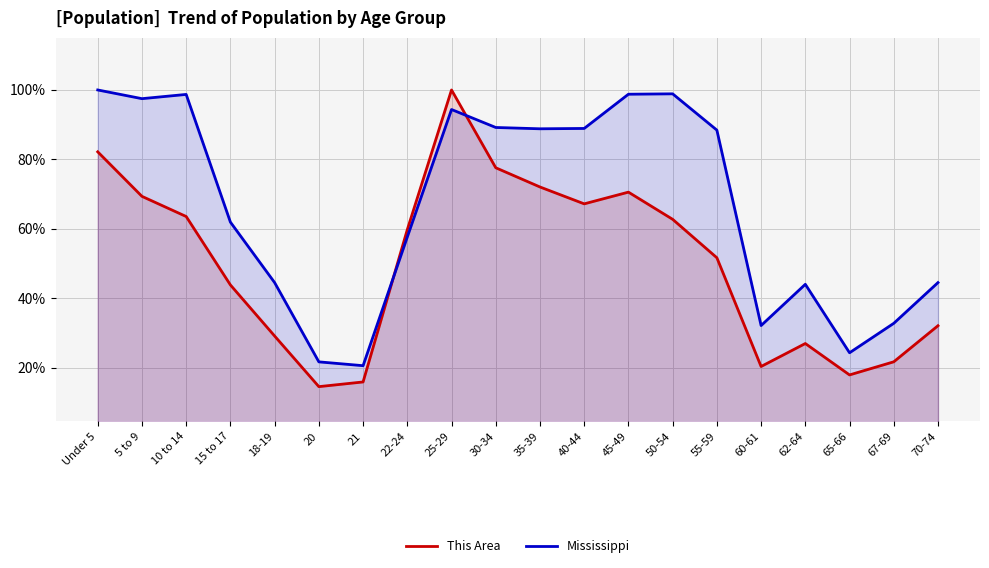

At how many categories does at least one series exceed 71?

10